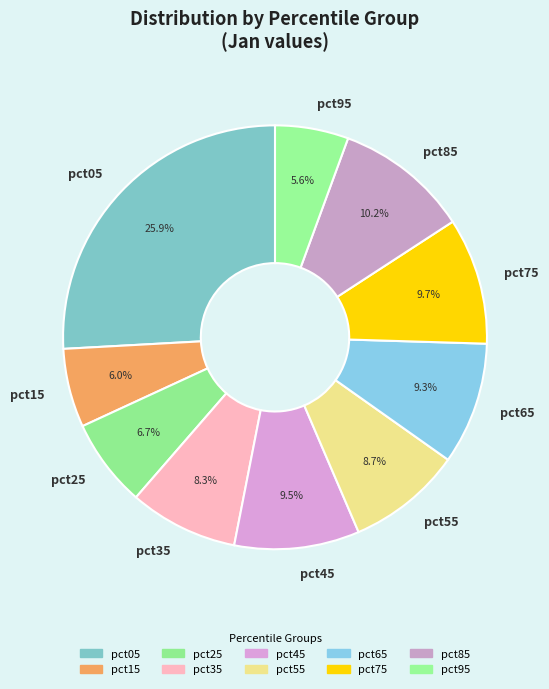

What is the largest slice in the pie chart?

pct05